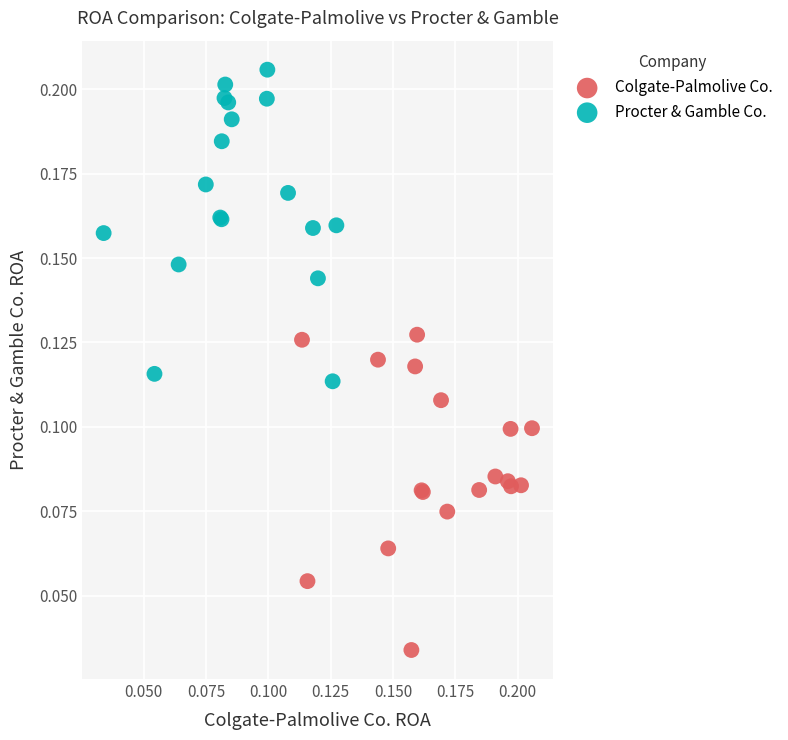

Which series reaches the minimum Y coordinate?

Colgate-Palmolive Co.